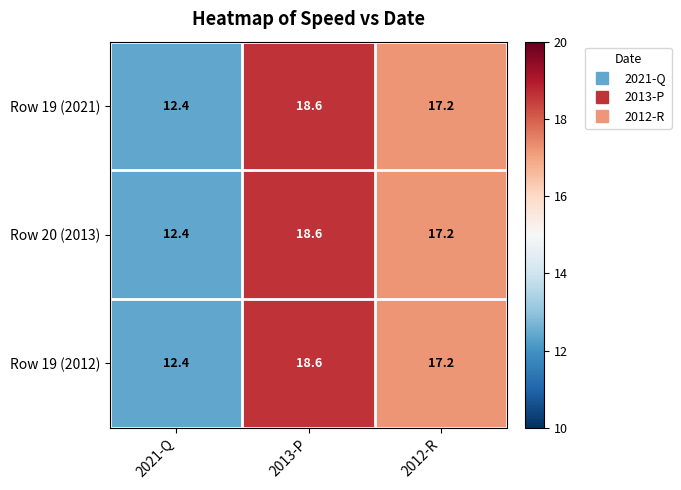

How many data points in Row 20 (2013) are above 17?

2